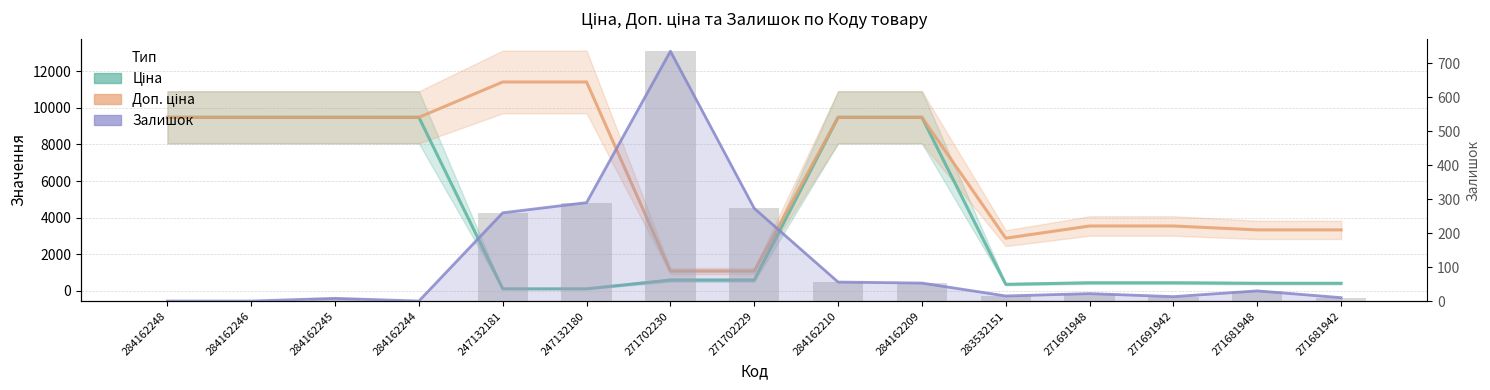

At which label does Залишок (лінія) reach its minimum?

284162248